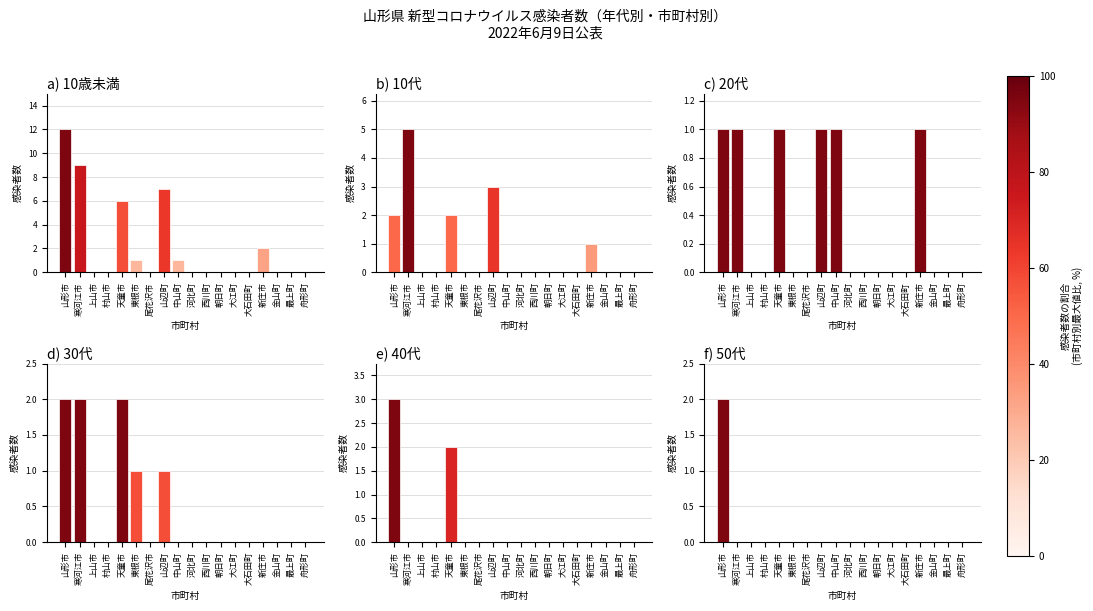

How many groups of bars are there?

18